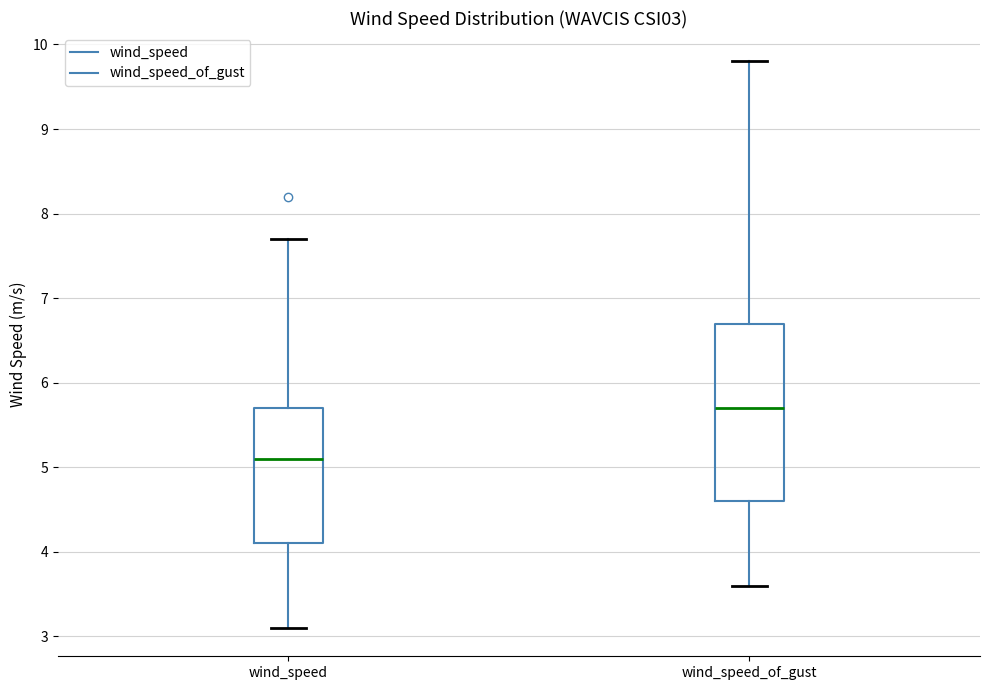

Reading left to right, read every box against the y-axis: the position of its median line, the range the box covers, and the ends of its whiskers. The values are not printed on the chart, so give them approximately, as read against the axis.

wind_speed: median 5.1, box 4.1 to 5.7, whiskers 3.1 to 7.7
wind_speed_of_gust: median 5.7, box 4.6 to 6.7, whiskers 3.6 to 9.8